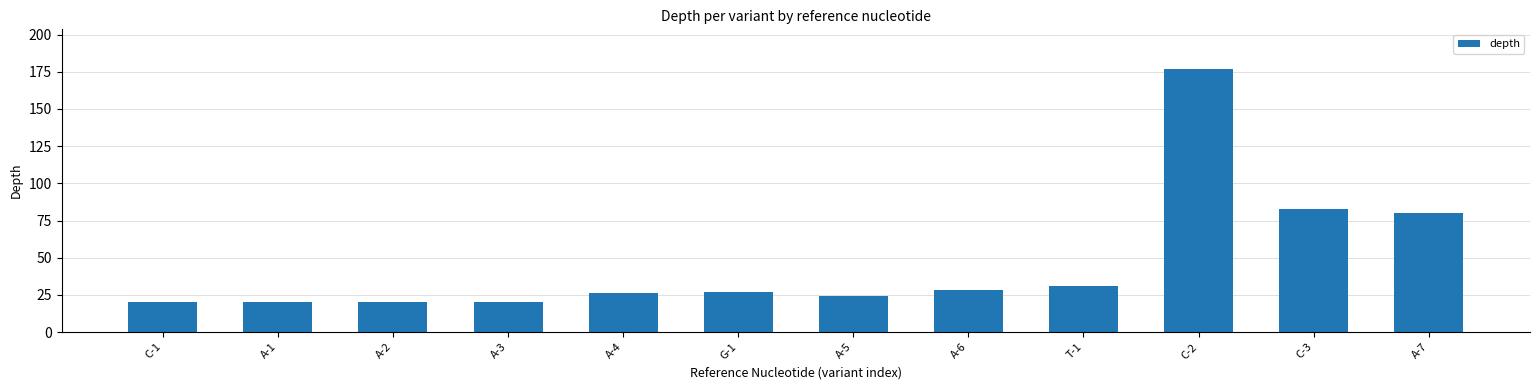

How many distinct data groups are displayed?

1